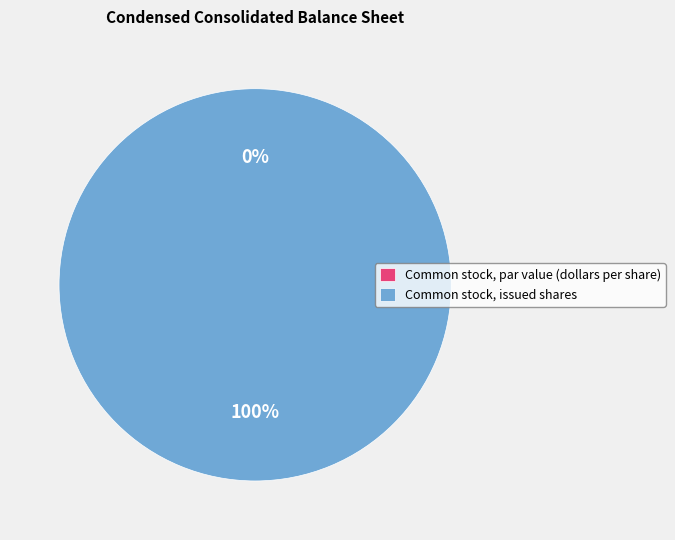

To the nearest percent, what is the difference between the Common stock, par value (dollars per share) and Common stock, issued shares slice percentages?

100%